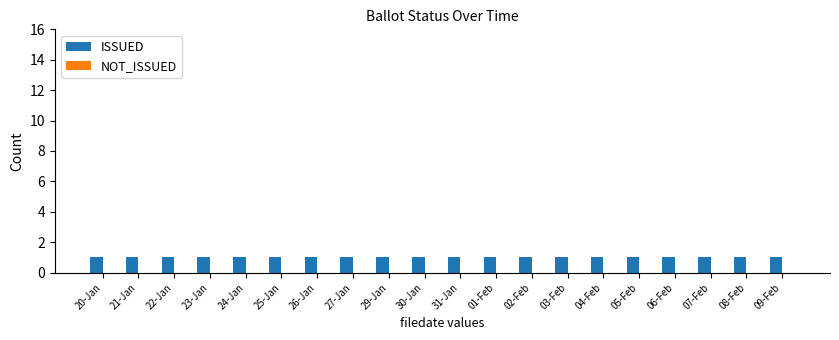

List the labels in order of ISSUED value, smallest first.

20-Jan, 21-Jan, 22-Jan, 23-Jan, 24-Jan, 25-Jan, 26-Jan, 27-Jan, 29-Jan, 30-Jan, 31-Jan, 01-Feb, 02-Feb, 03-Feb, 04-Feb, 05-Feb, 06-Feb, 07-Feb, 08-Feb, 09-Feb